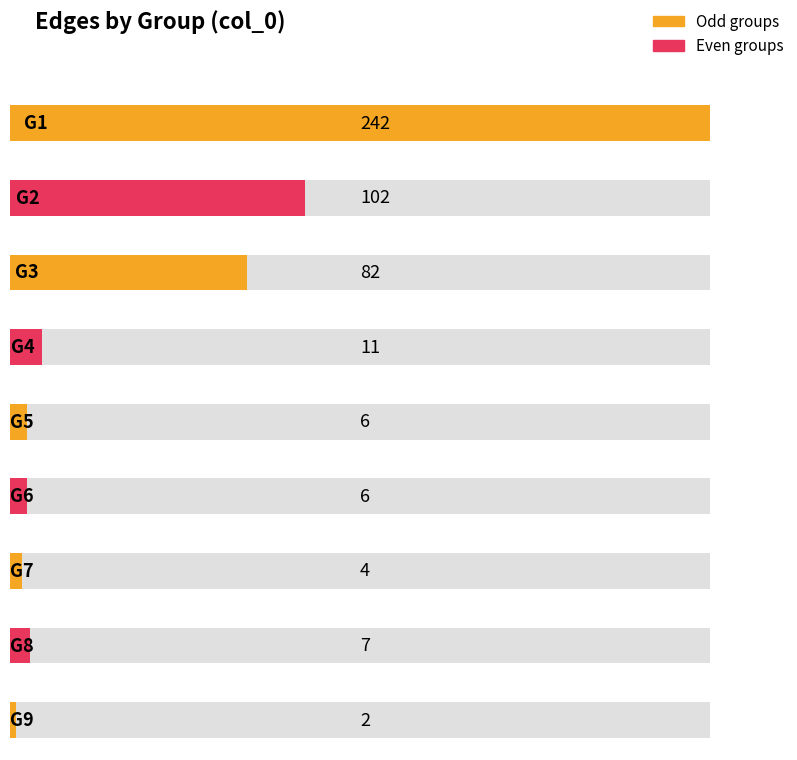

Rank the categories by value from lowest to highest.

G9, G7, G5, G6, G8, G4, G3, G2, G1